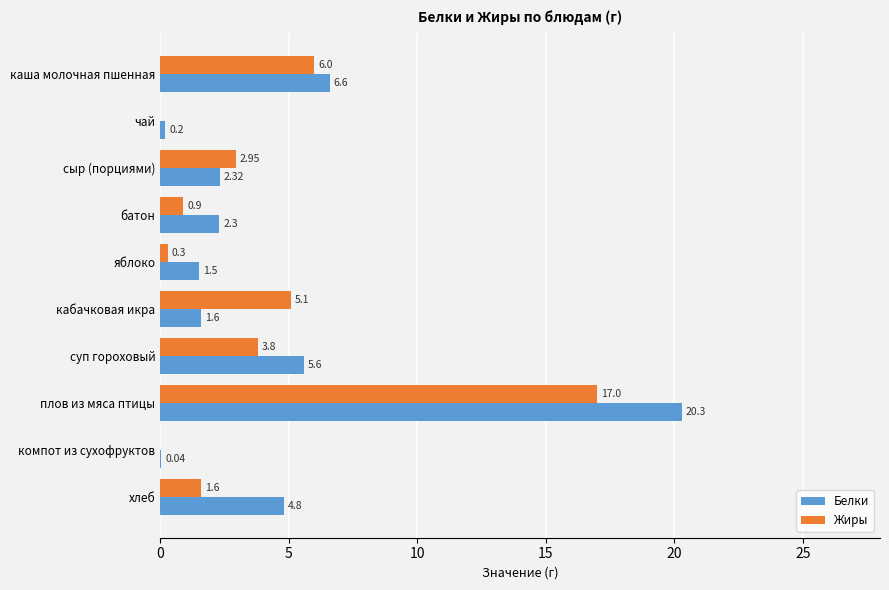

Which series has the largest total across all categories?

Белки